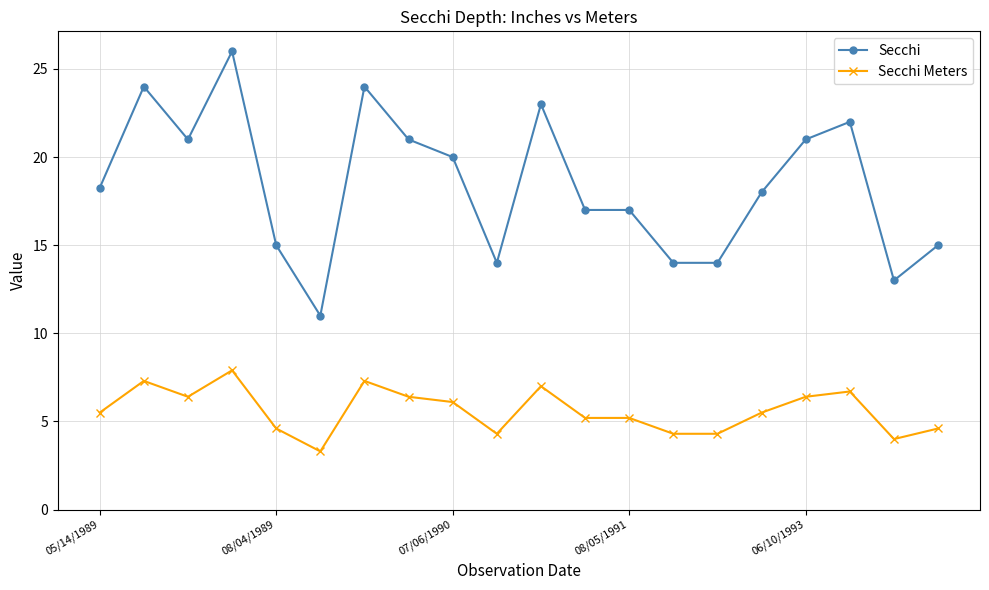

What is the lowest value of the Secchi series?

11.0